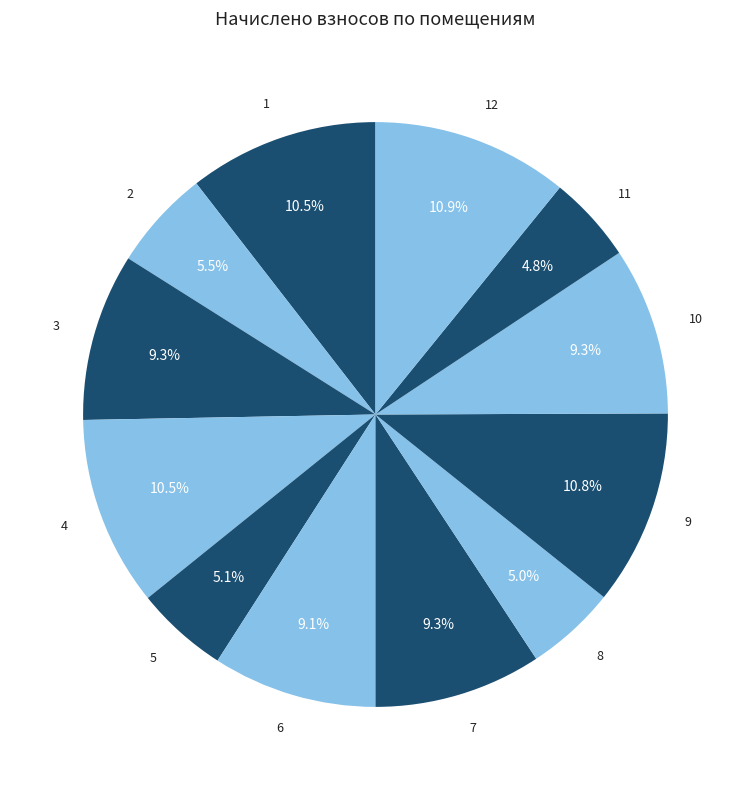

To the nearest percent, what portion does 9 represent?

11%